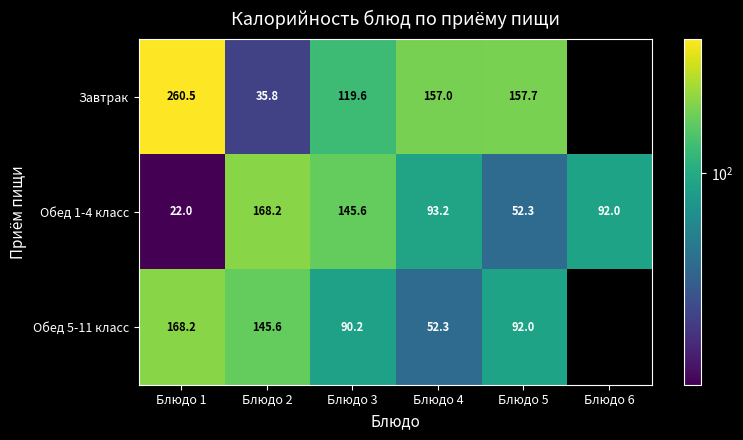

Is the value of Обед 1-4 класс at Блюдо 4 greater than the value of Завтрак at Блюдо 3?

No